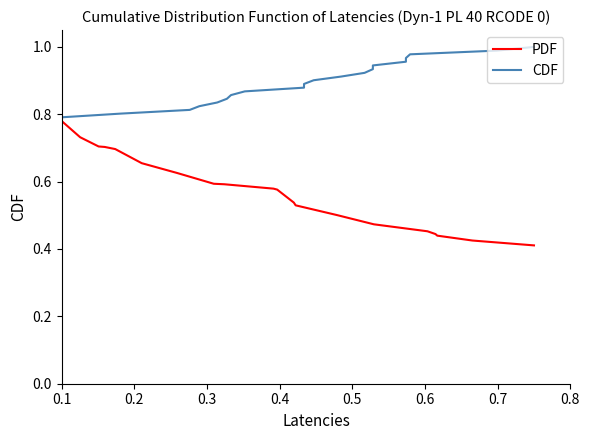

True or false: PDF and CDF intersect in this chart.

False